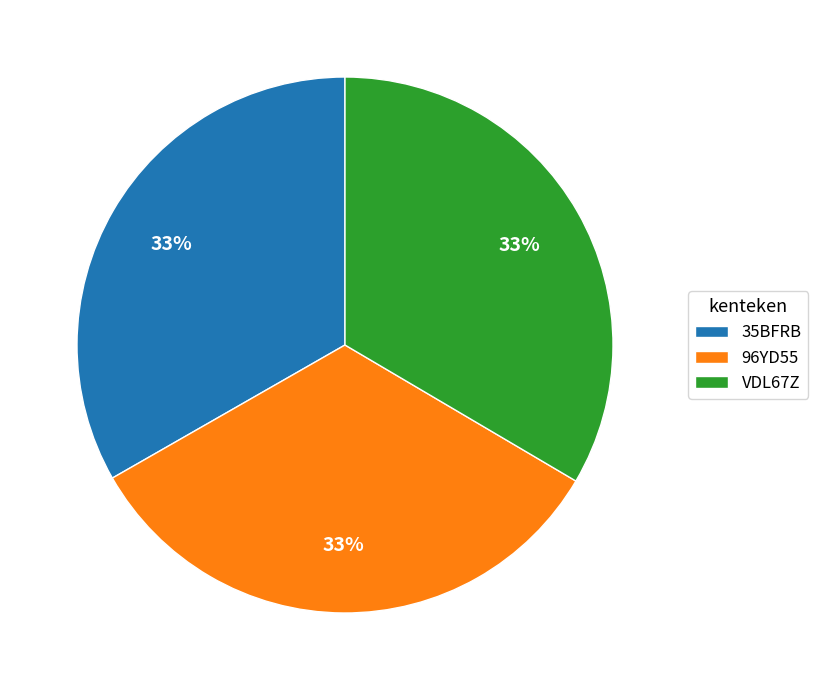

Count the number of slices in the pie.

3